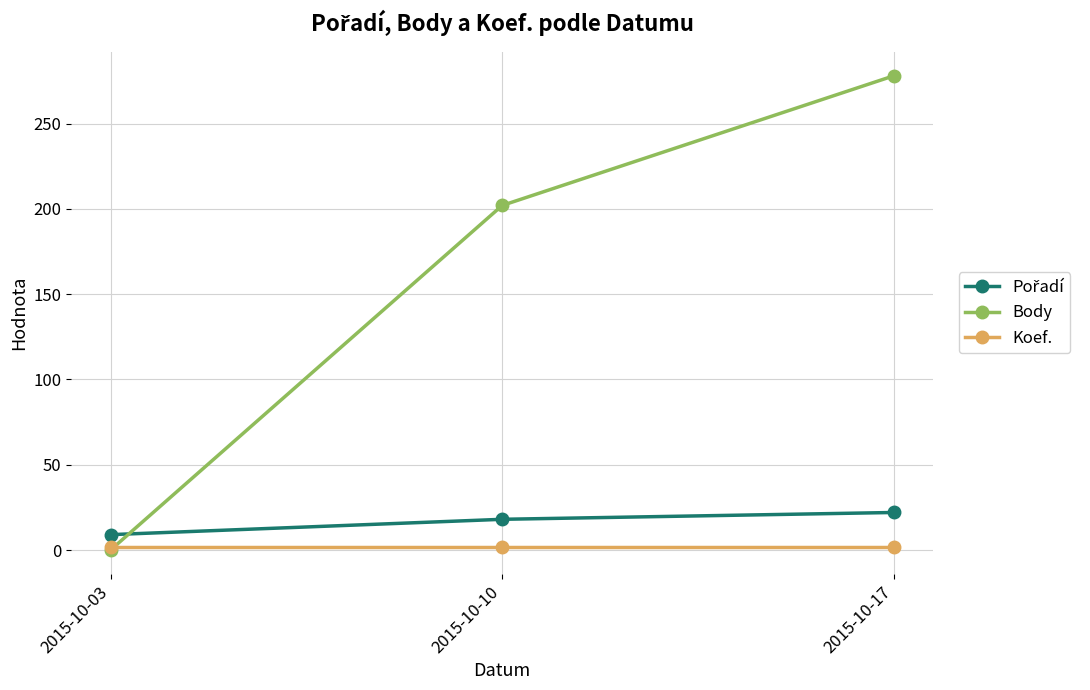

The Koef. series shows 2 at 2015-10-10. True or false?

True